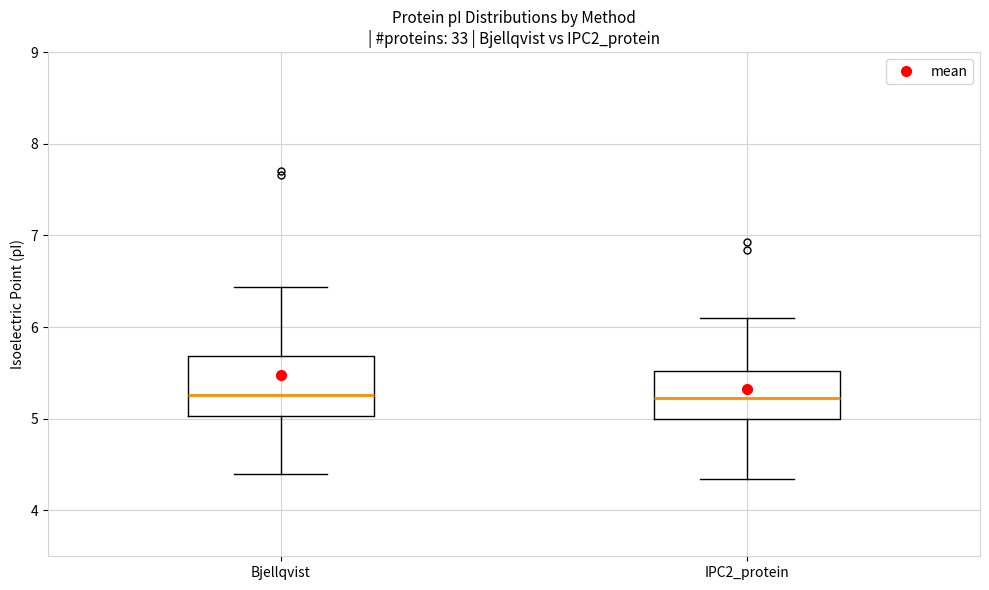

Where does the upper whisker of the box for IPC2_protein end on the y-axis? The values are not printed on the chart, so give them approximately, as read against the axis.

6.1